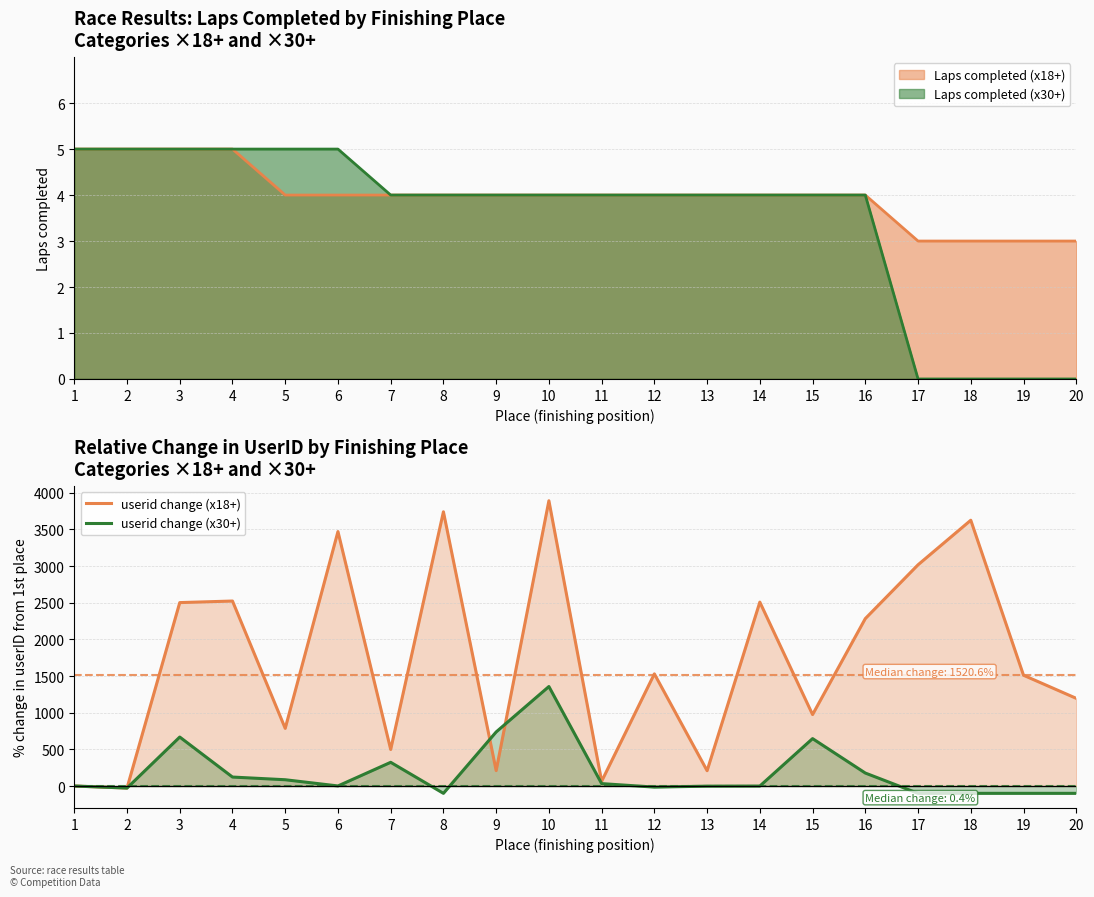

How many lines are shown in the chart?

2